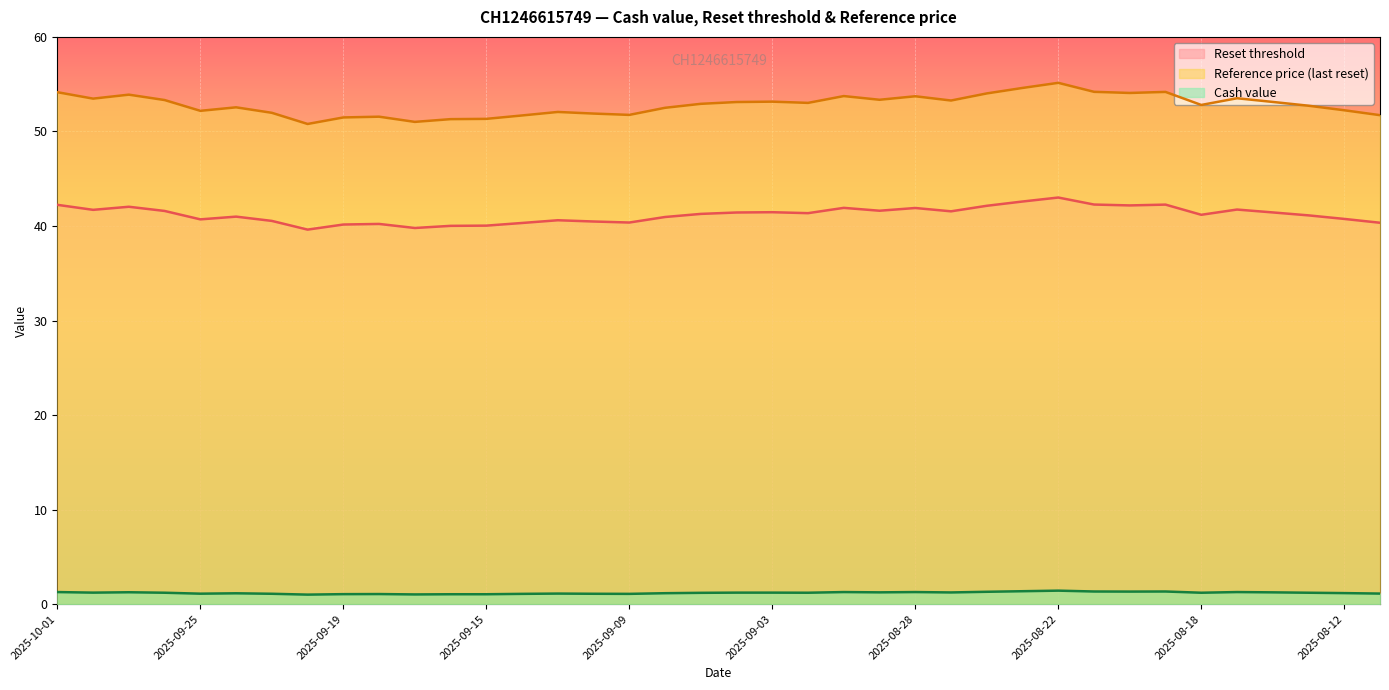

Does the chart display data point markers on the line(s)?

No